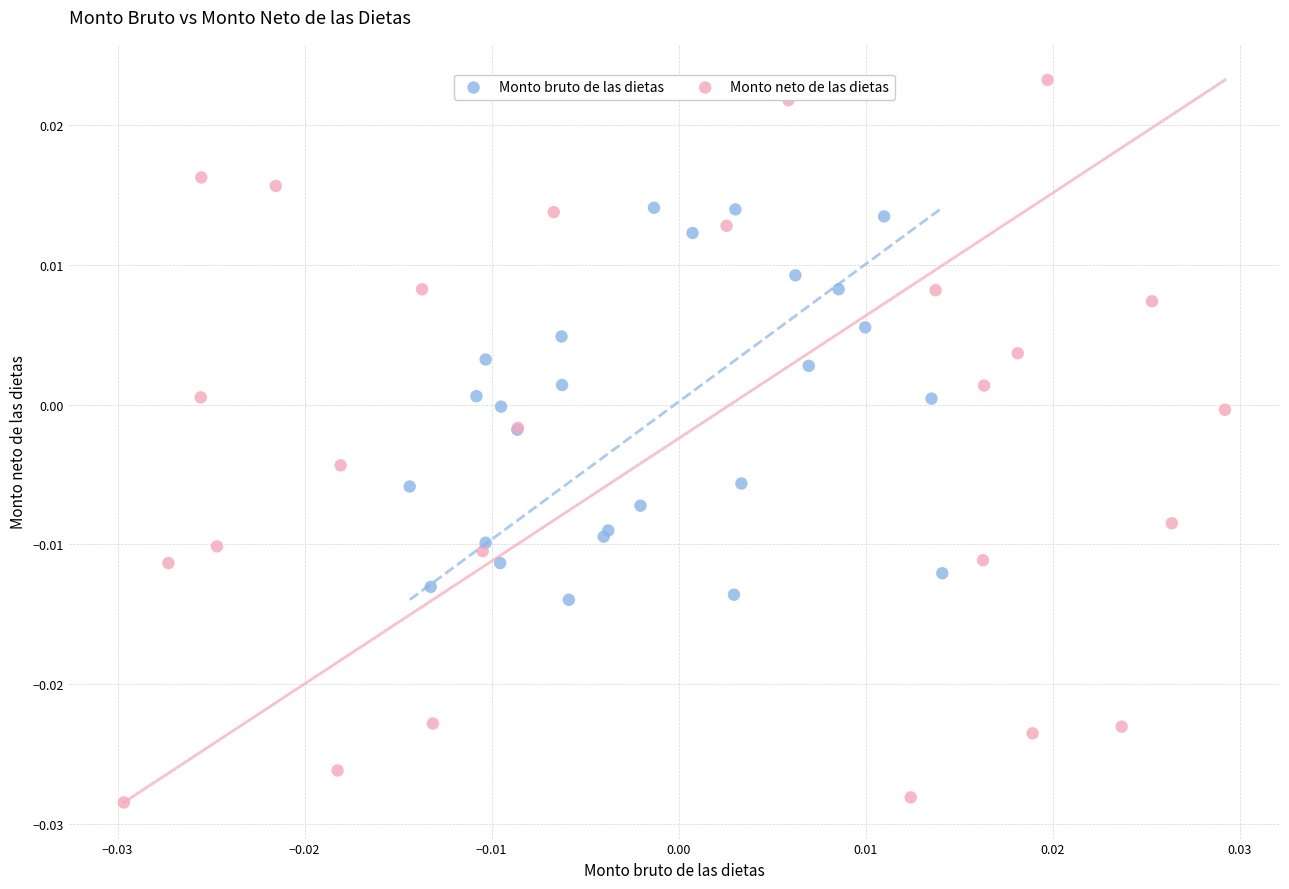

Which series reaches the maximum Y coordinate?

Monto neto de las dietas